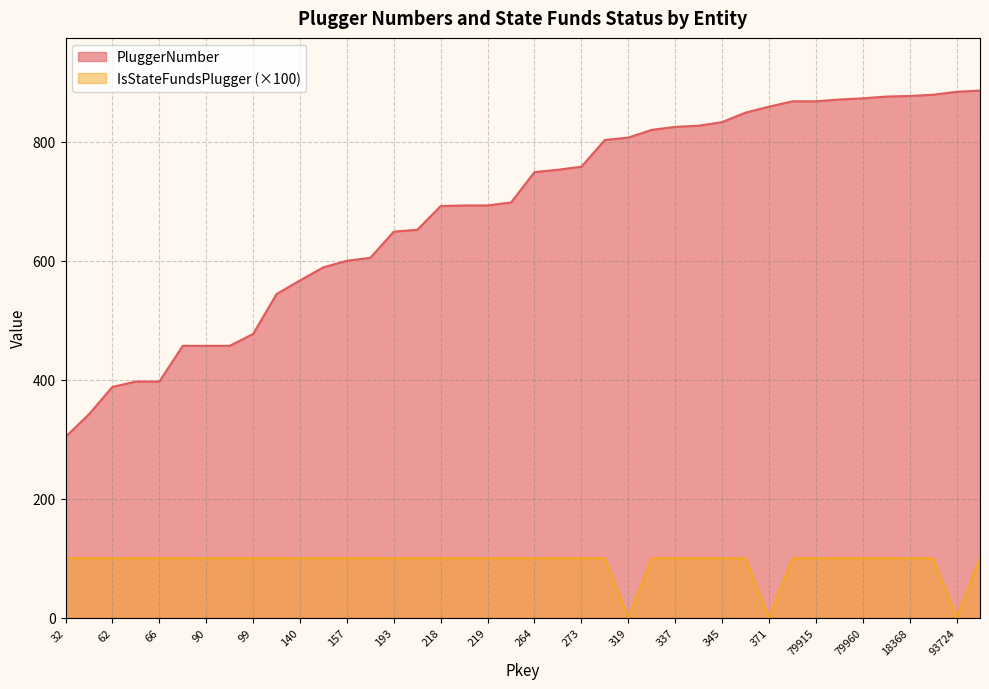

True or false: PluggerNumber and IsStateFundsPlugger cross at least once.

False